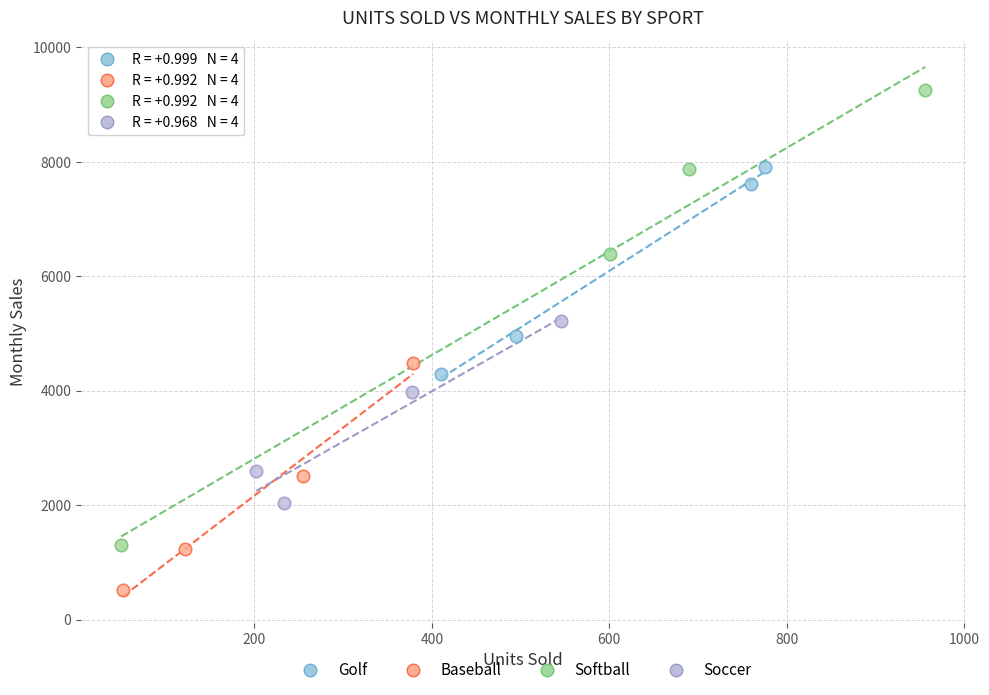

What are all the series names shown in the legend?

Golf, Baseball, Softball, Soccer